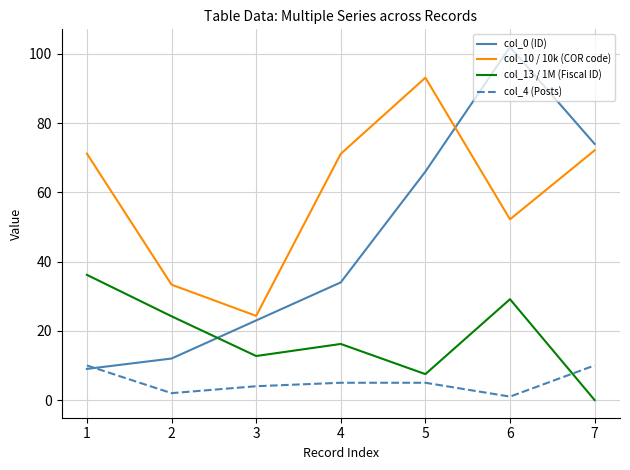

Where is the first local minimum for col_10 / 10k (COR code)?

3